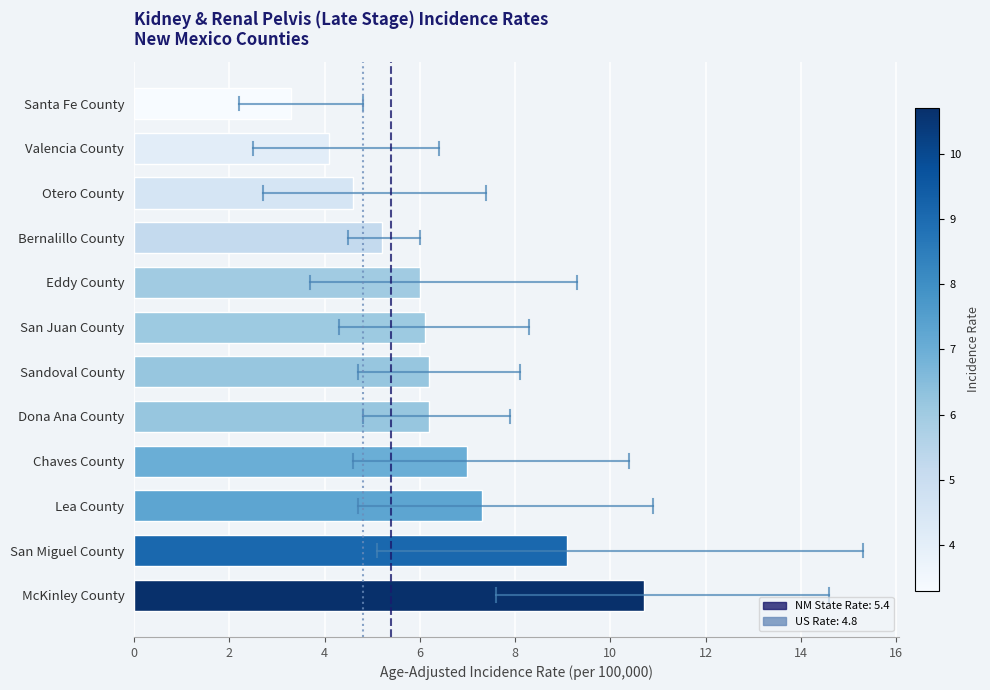

Between Lea County and Eddy County, which is larger?

Lea County